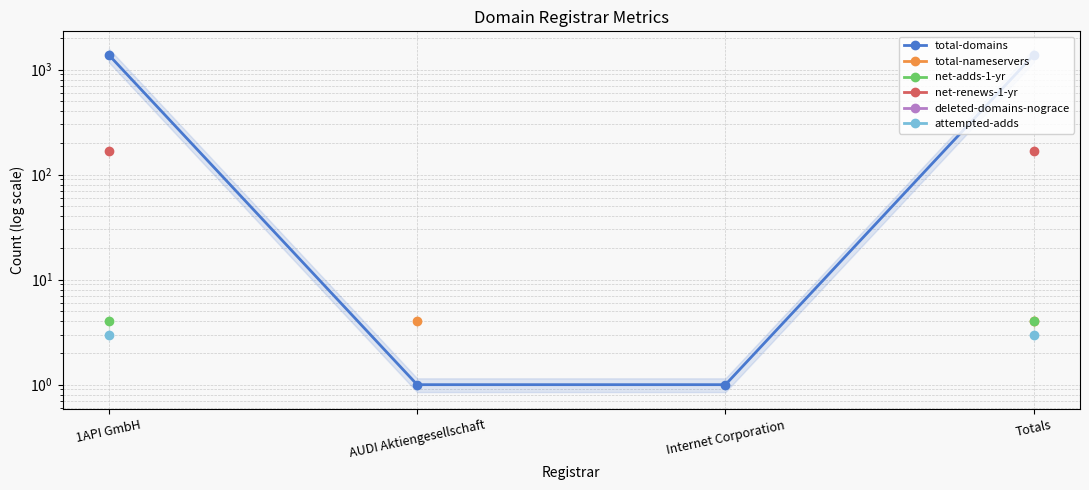

What position from the left is Totals?

4